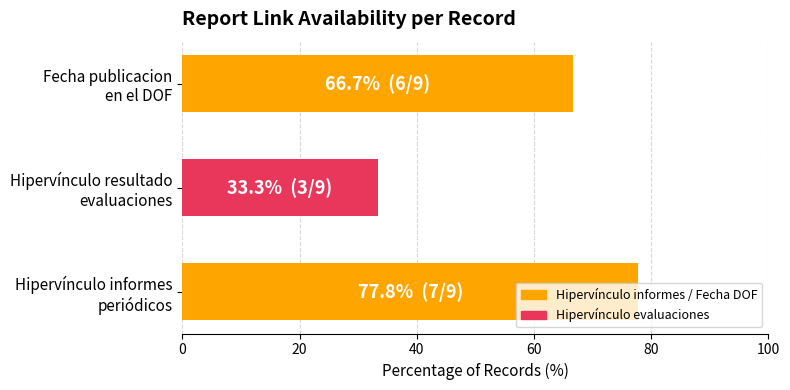

What is the smallest value displayed?

33.3